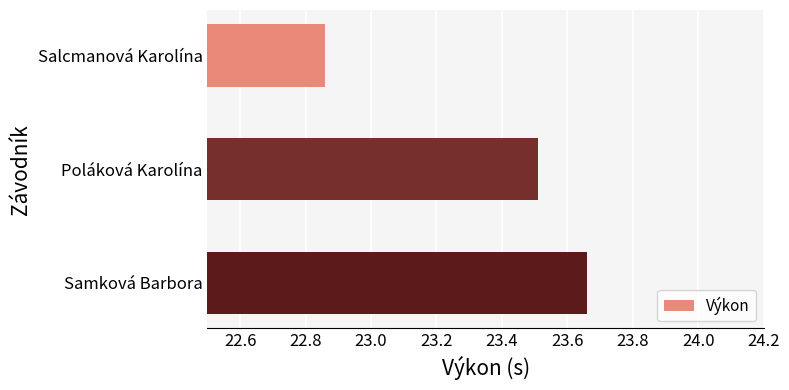

Are the bars horizontal?

Yes